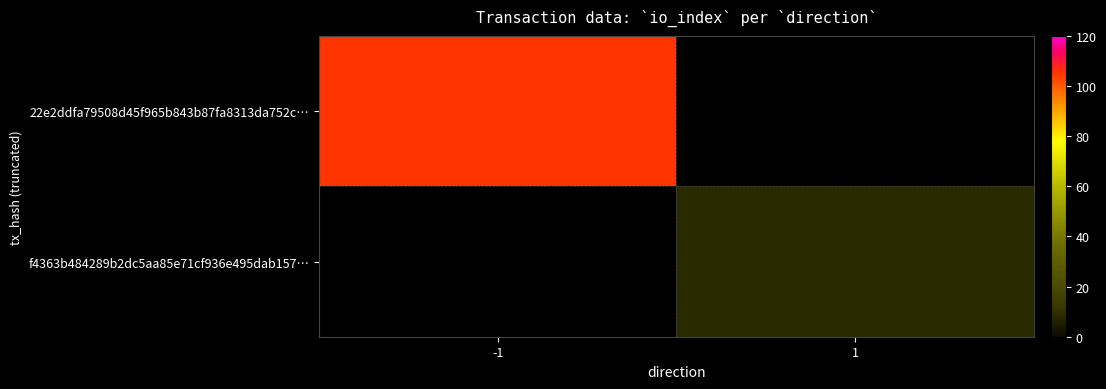

True or false: 22e2ddfa79508d45f965b843b87fa8313da752c… has a value of 105.0 at -1.

True